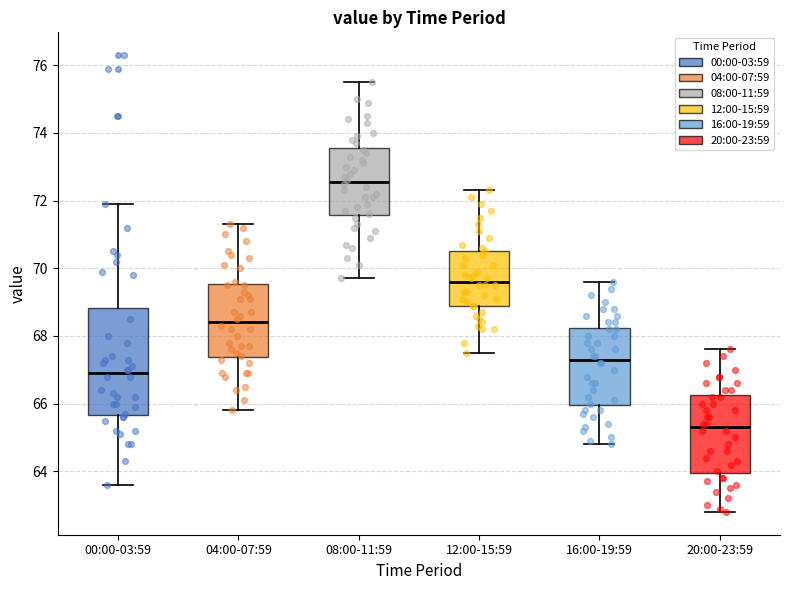

Where is the upper edge of the box for 16:00-19:59 on the y-axis? The values are not printed on the chart, so give them approximately, as read against the axis.

68.2